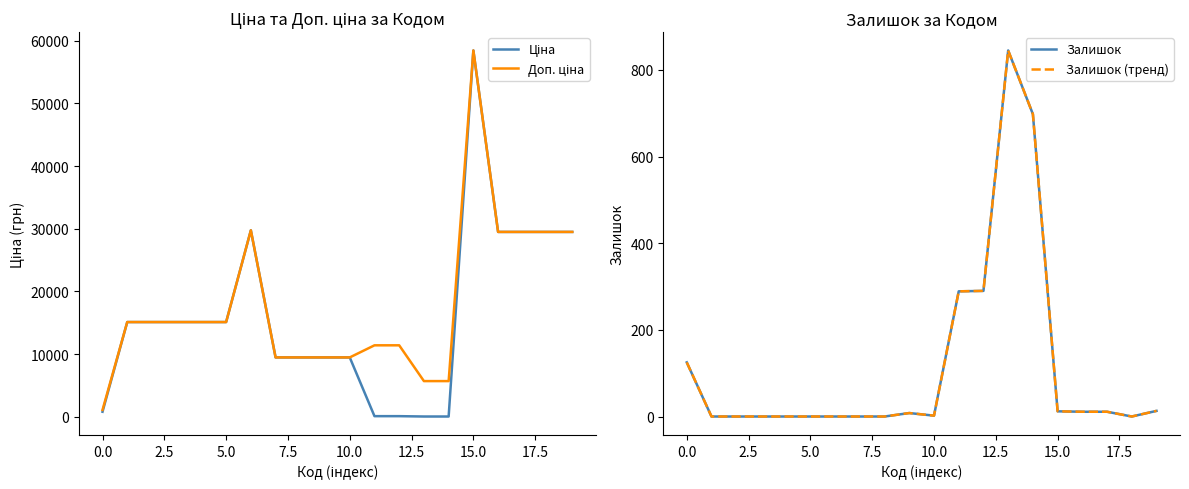

True or false: Залишок (тренд) has more than 1 interior local peaks.

True